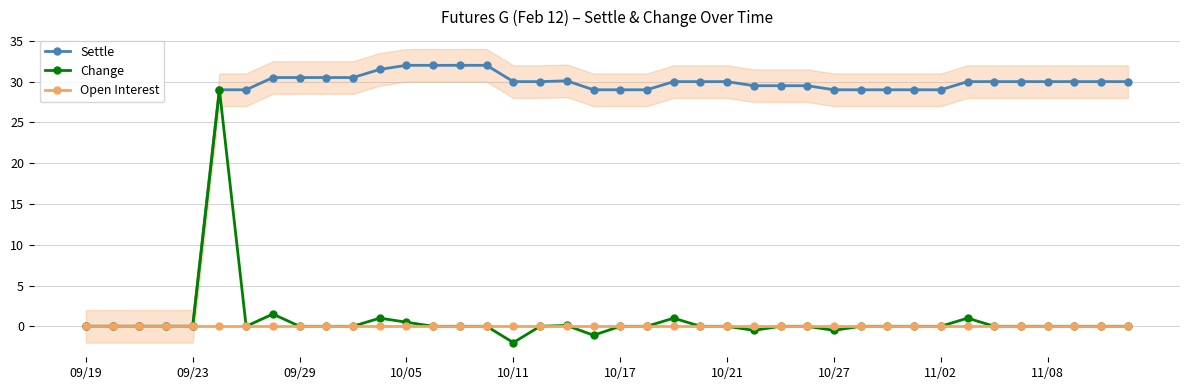

Is it true that Open Interest equals 0.0 at 10/27?

True